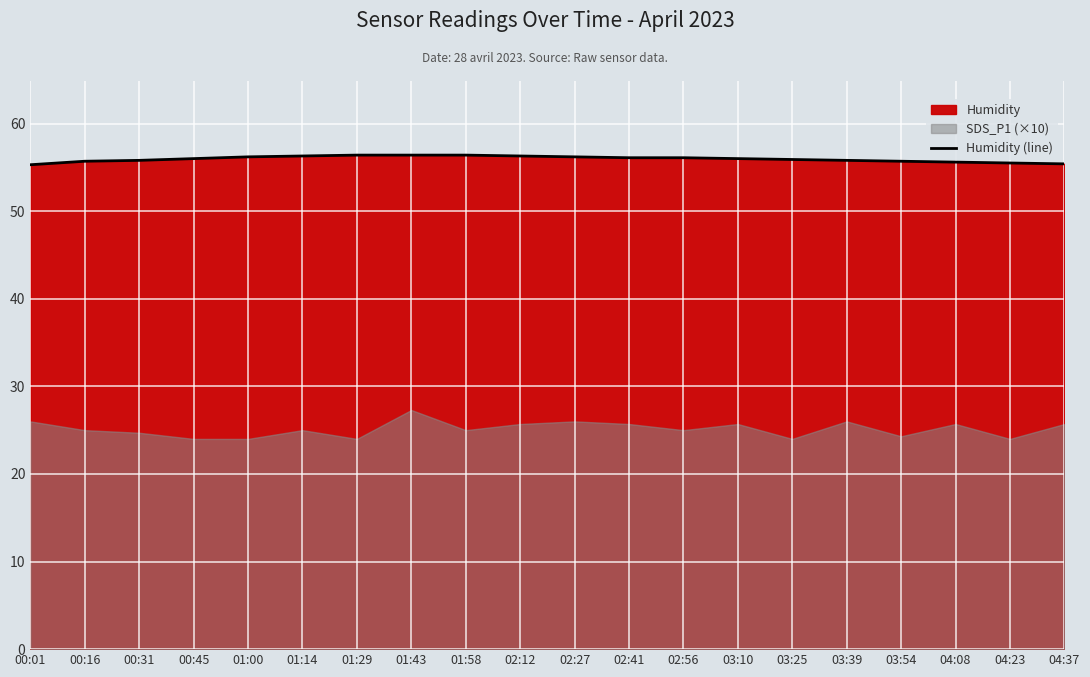

What is the maximum value for Humidity (line)?

56.4